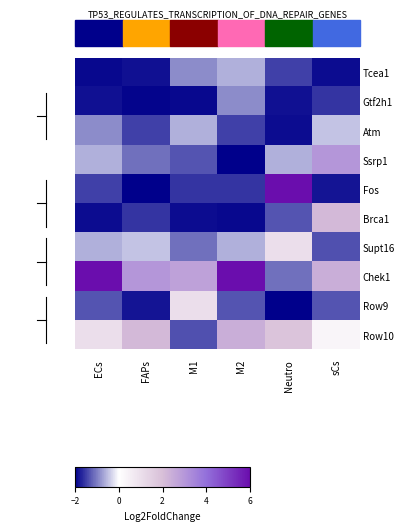

At Neutro, list the series in order from smallest to largest.

Row9, Atm, Gtf2h1, Tcea1, Brca1, Chek1, Ssrp1, Supt16, Row10, Fos